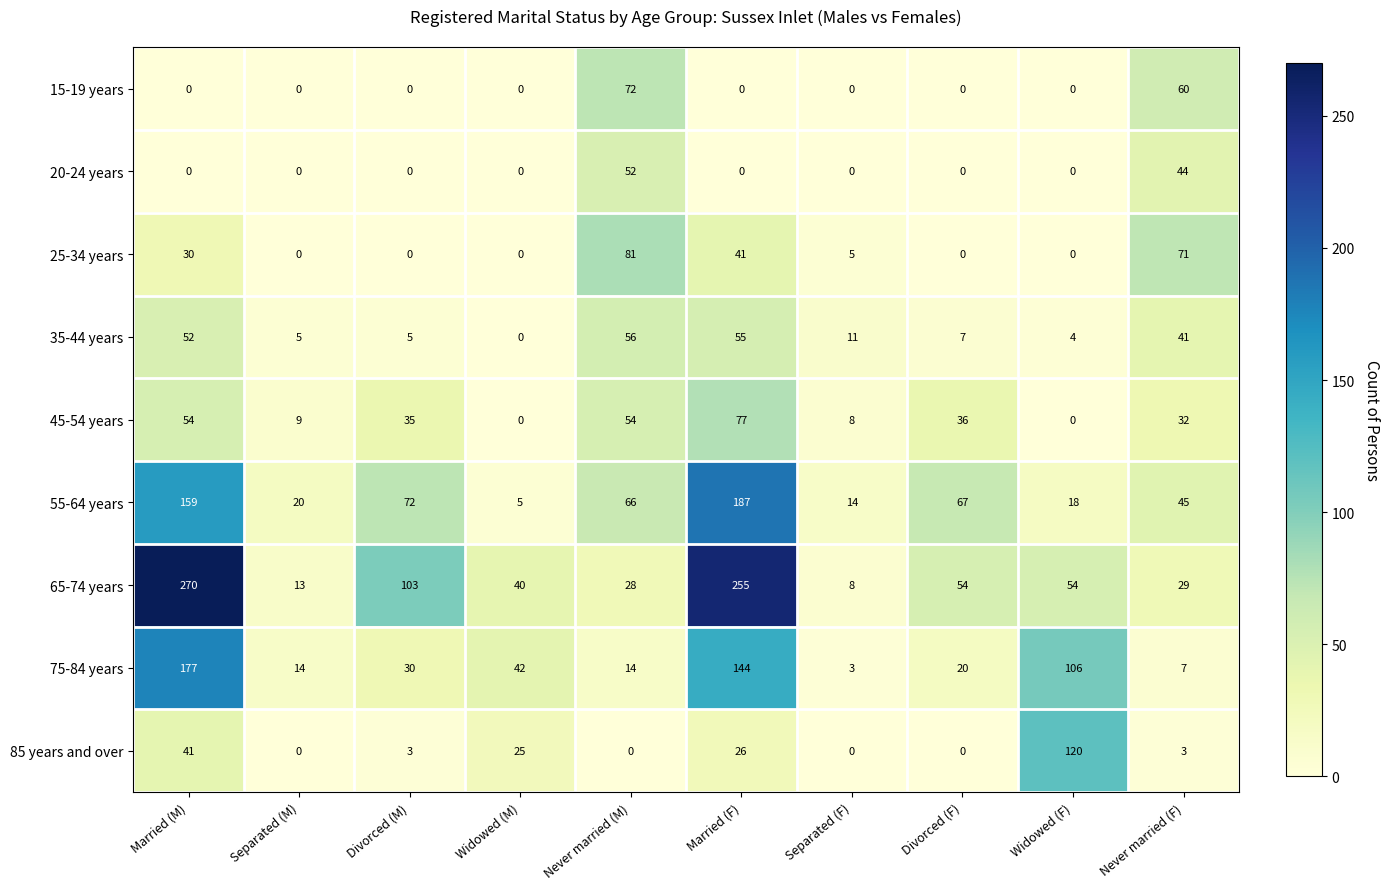

Which series has the largest total across all categories?

65-74 years